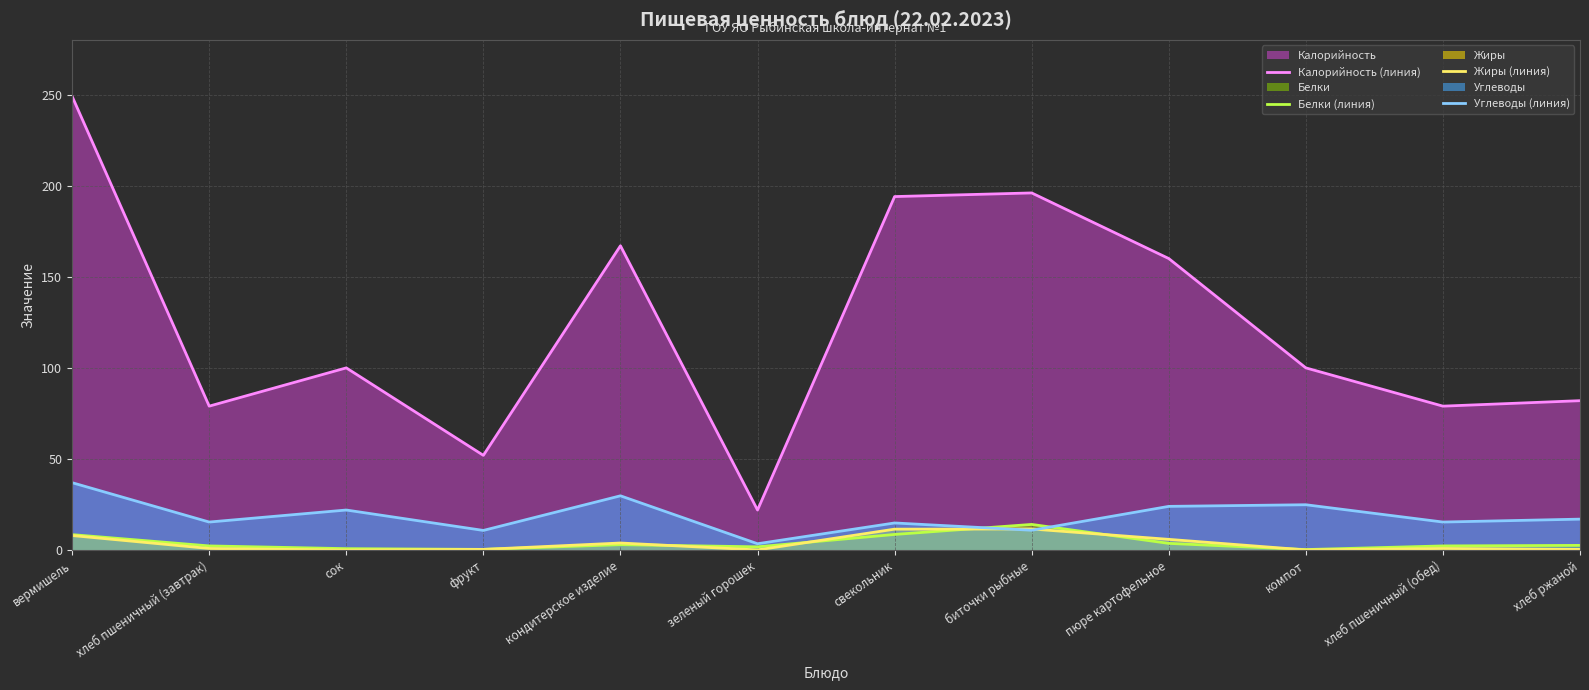

Reading left to right, what are all the values shown in this chart?

Калорийность (линия): 249.0	79.0	100.0	52.0	167.0	22.0	194.0	196.0	160.0	100.0	79.0	82.0
Белки (линия): 8.5	2.3	0.8	0.4	3.0	1.8	8.6	14.1	3.7	0.3	2.3	2.6
Жиры (линия): 8.0	0.9	0.0	0.4	3.9	0.1	11.5	11.6	5.9	0.1	0.9	0.4
Углеводы (линия): 37.0	15.4	22.0	10.8	29.8	3.5	14.9	10.9	24.0	24.9	15.4	17.0